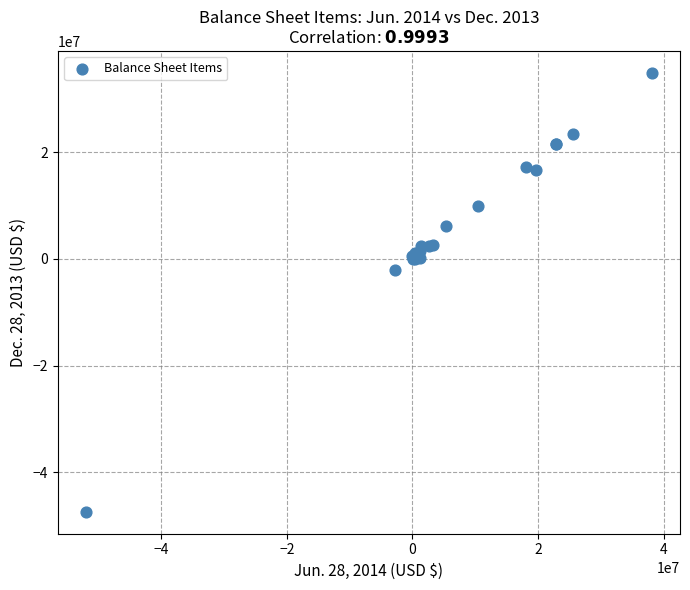

What Y value in the scatter plot is closest to -6266738?

-2013854